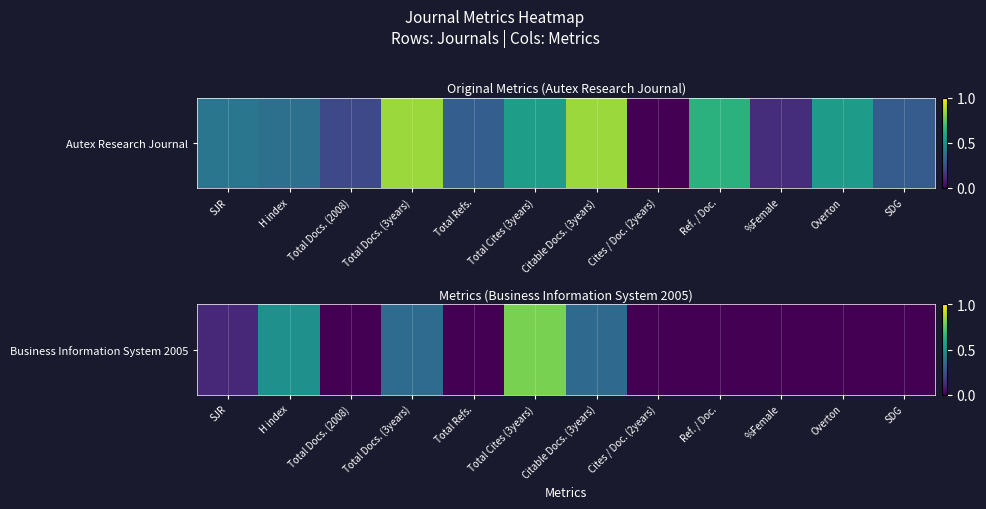

List the labels in order of value, largest first.

Total Cites (3years), H index, Total Docs. (3years), Citable Docs. (3years), SJR, Total Docs. (2008), Total Refs., Cites / Doc. (2years), Ref. / Doc., %Female, Overton, SDG